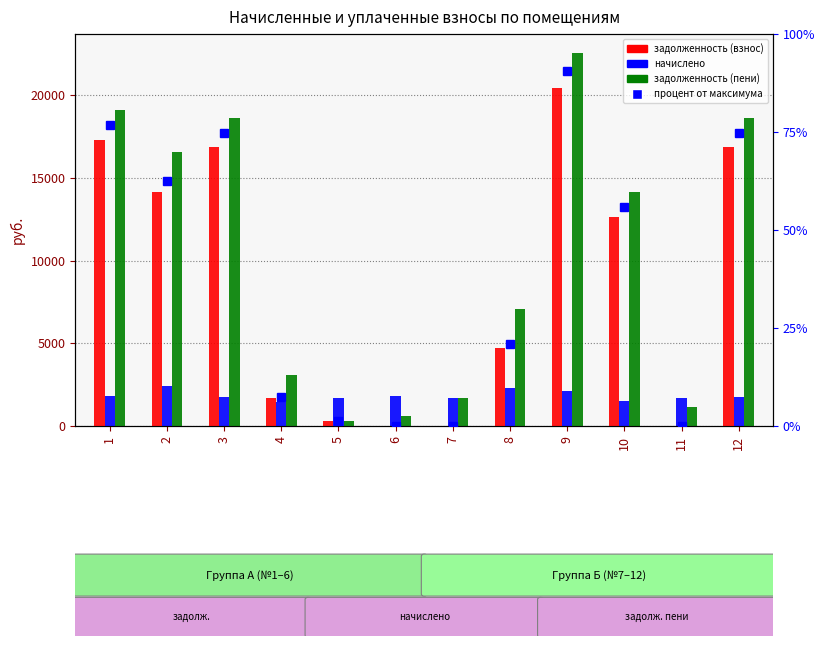

What is the value of the начислено bar at the 7th from the left?

1701.0